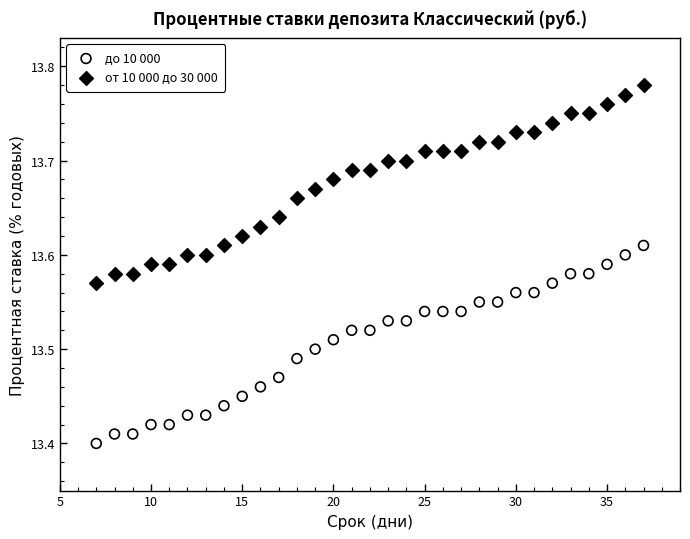

Which series contains the highest Y value?

от 10 000 до 30 000